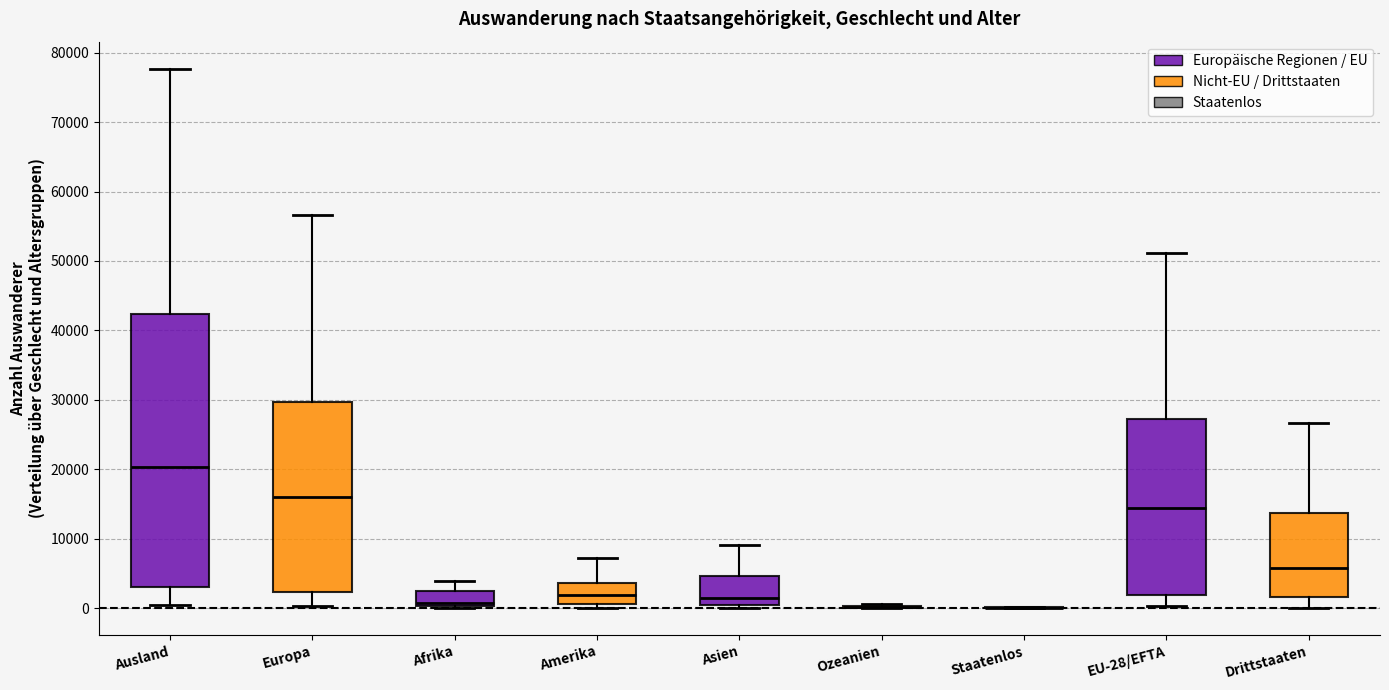

Which box is the tallest, from its lower edge to its upper edge?

Ausland